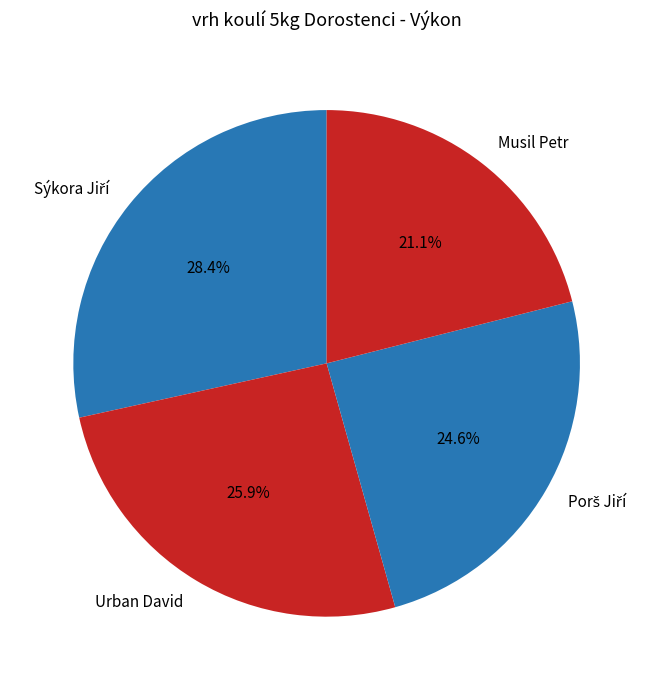

Combined, do Urban David and Musil Petr account for over 50%?

No